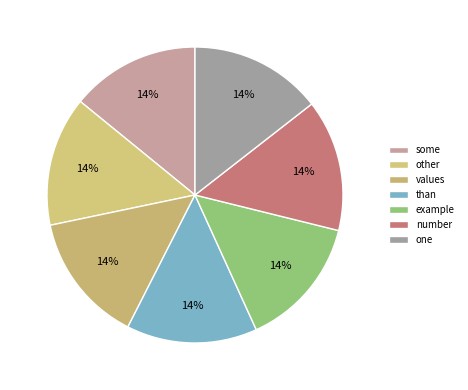

Is there a majority slice in this chart?

No